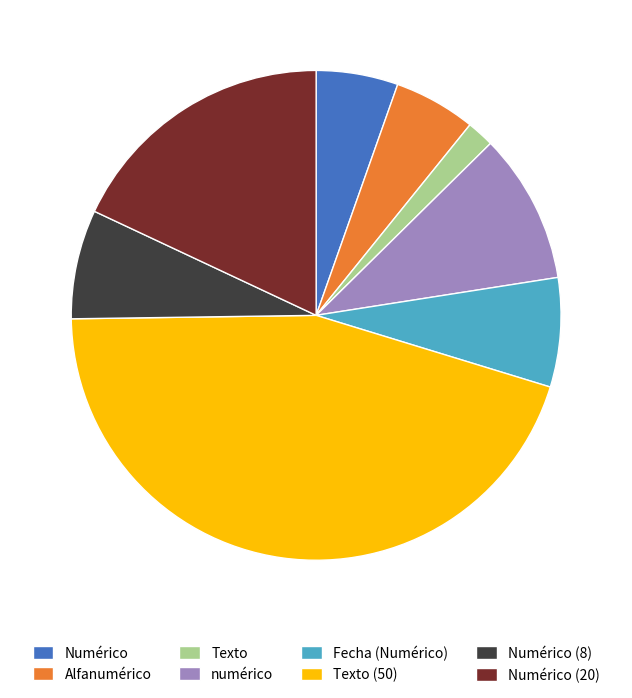

True or false: Numérico accounts for 12% of the total.

False